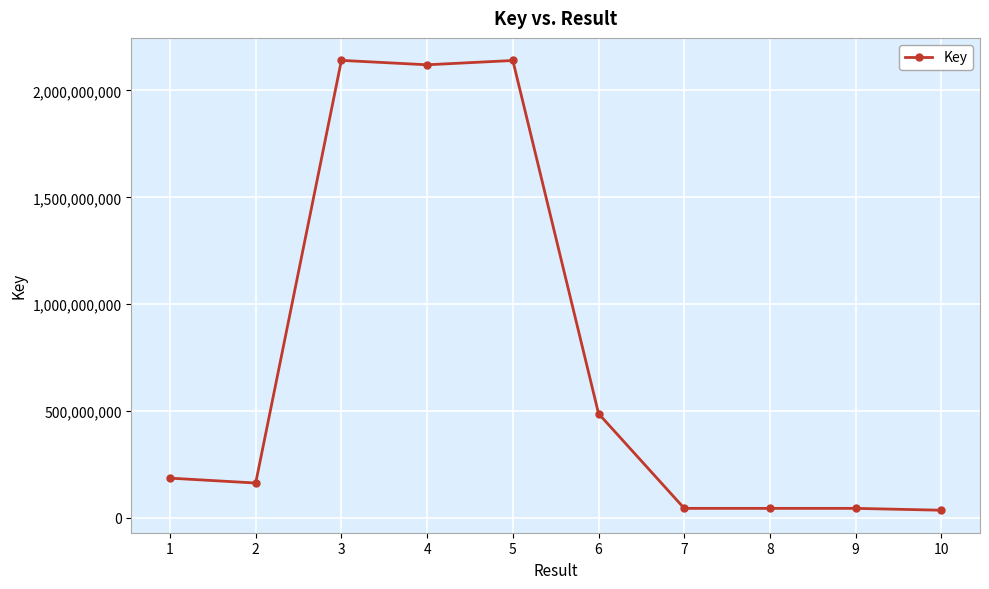

Is it true that the value at 2 is 82931567?

False